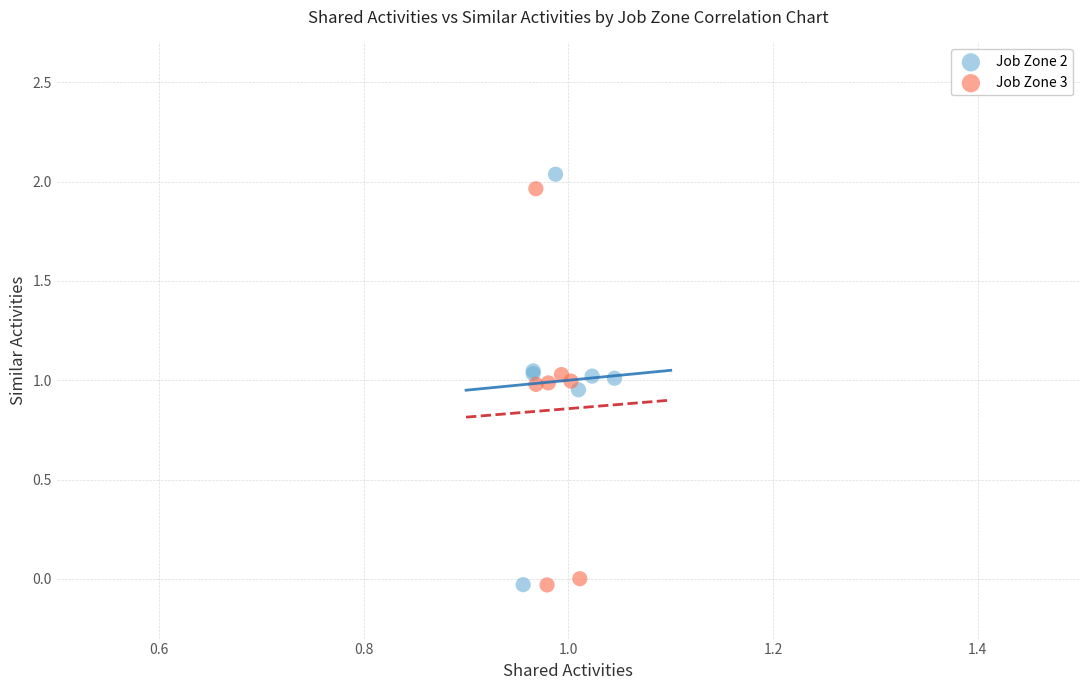

What are all the series names shown in the legend?

Job Zone 2, Job Zone 3